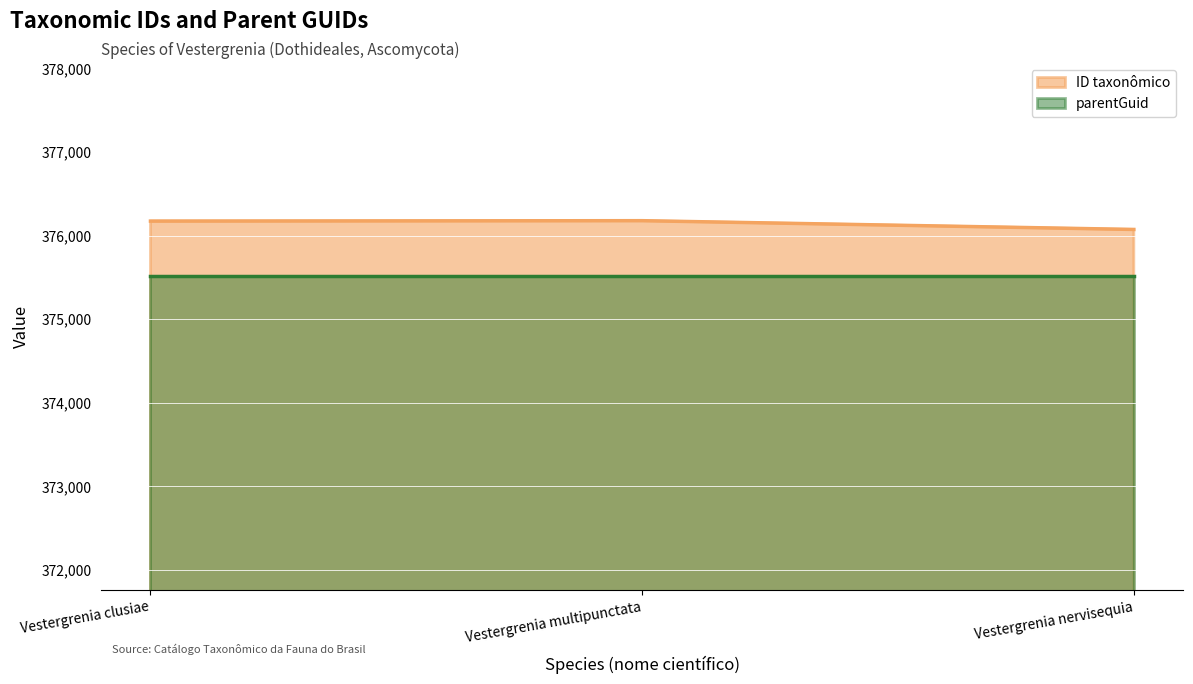

How many series are shown in this chart?

2